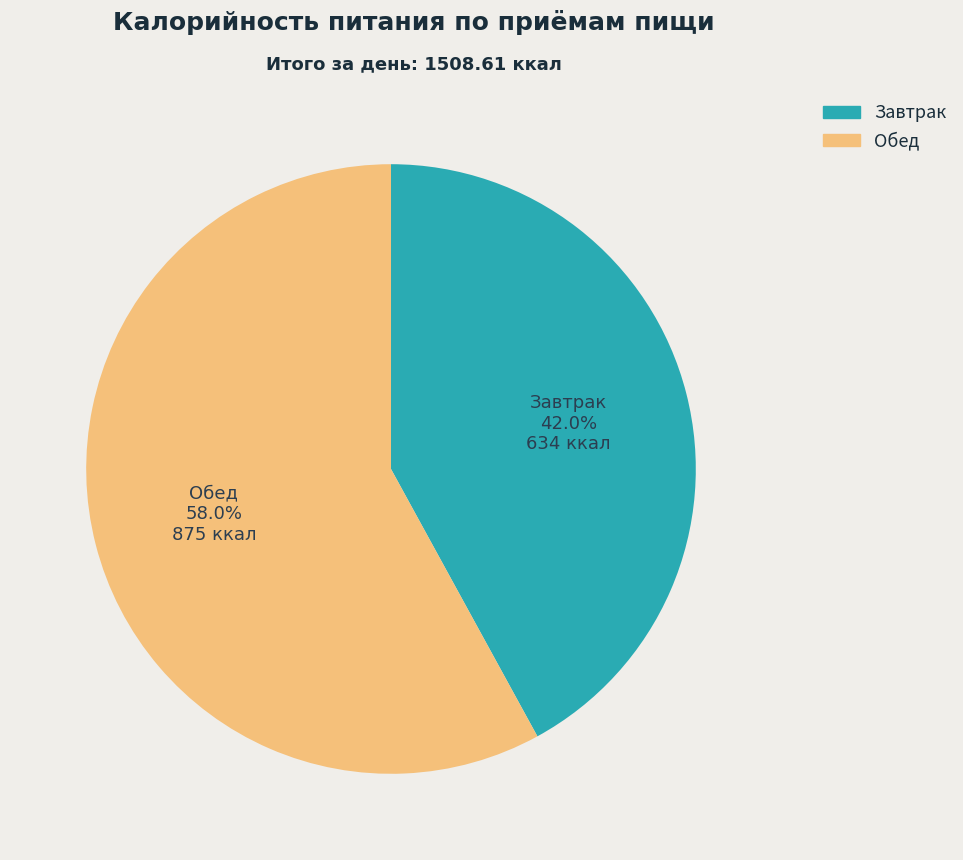

Approximately how many times larger is the value at Обед compared to Завтрак?

1.4